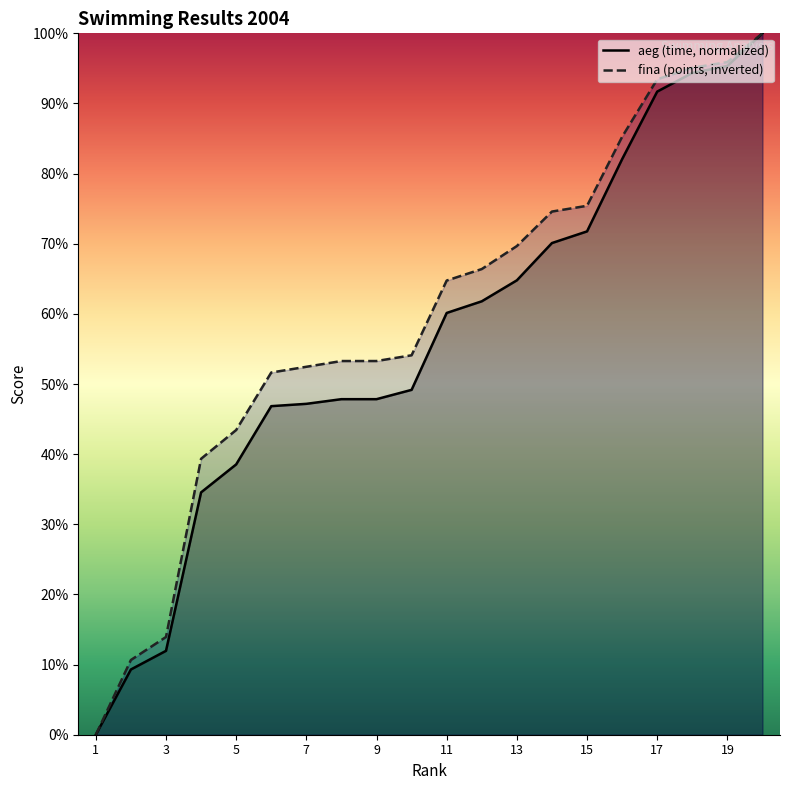

Which series has the widest spread of values?

aeg